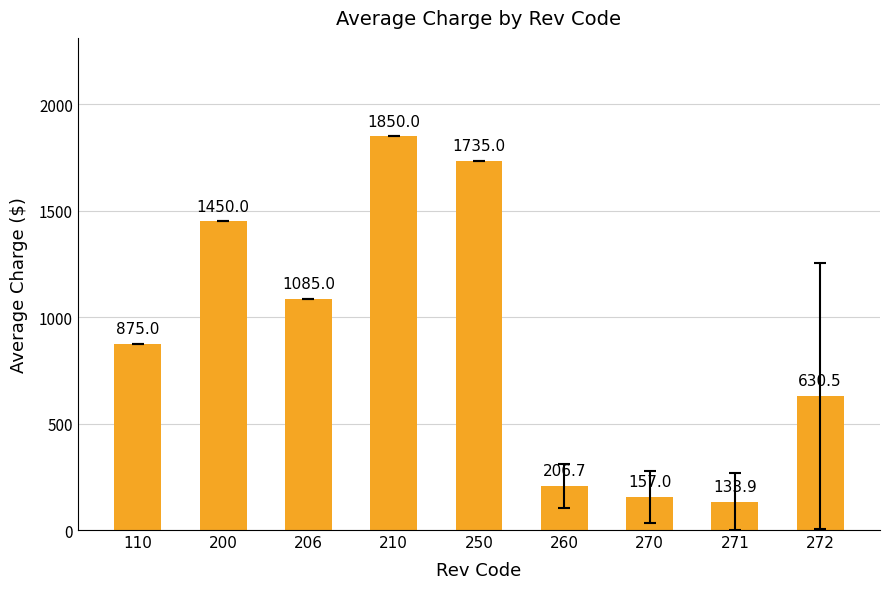

What is the difference between the maximum and minimum values?

1716.1